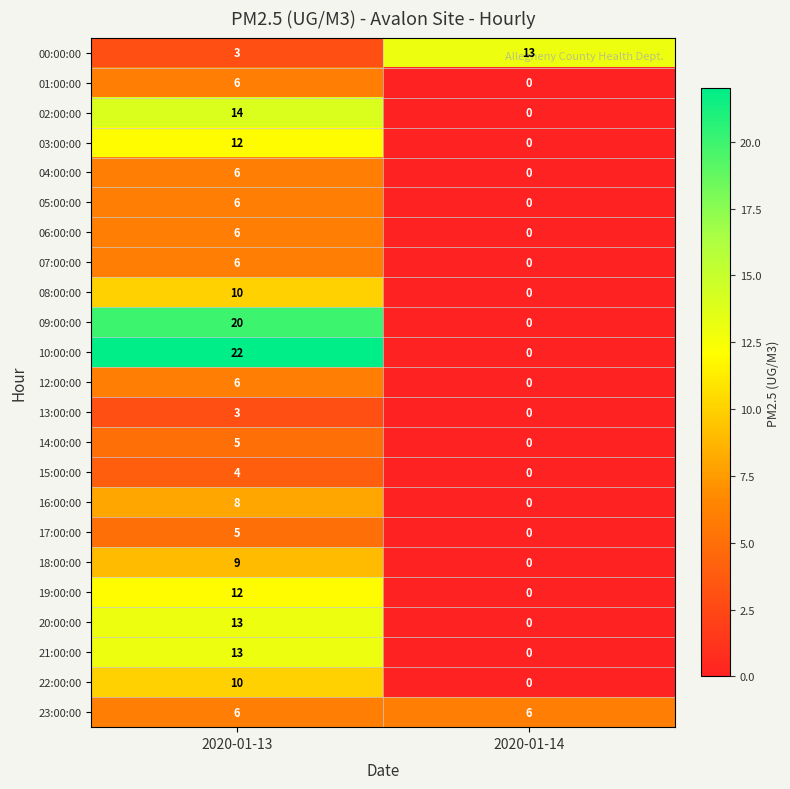

The value of 00:00:00 at 2020-01-14 is 23. True or false?

False